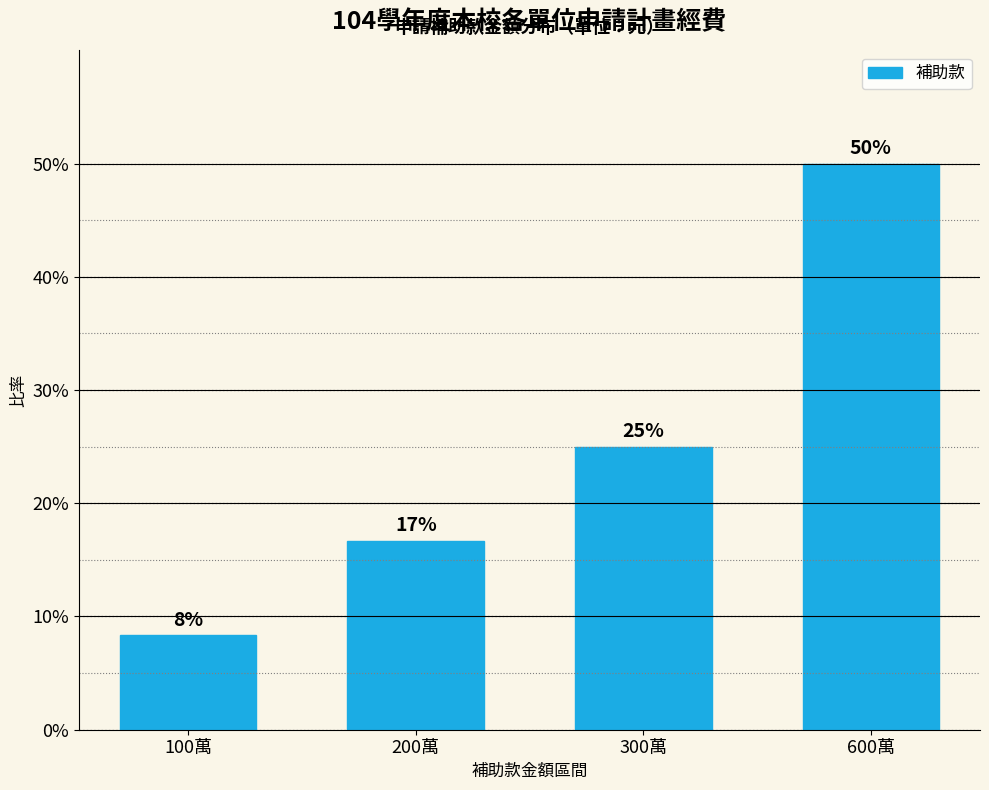

At which label is the value closest to 29?

300萬